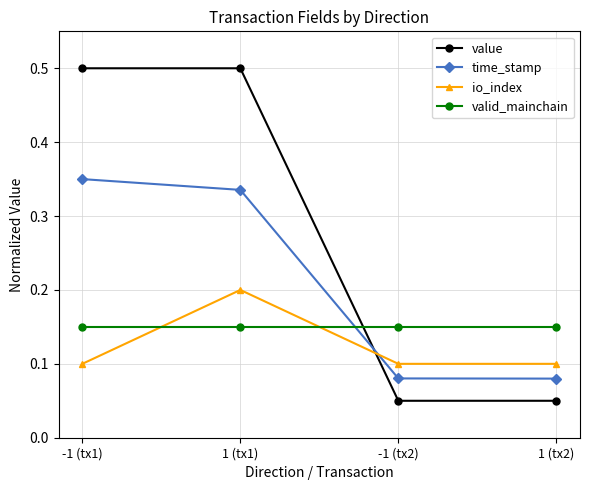

List the series in order of their peak value, lowest first.

valid_mainchain, io_index, time_stamp, value